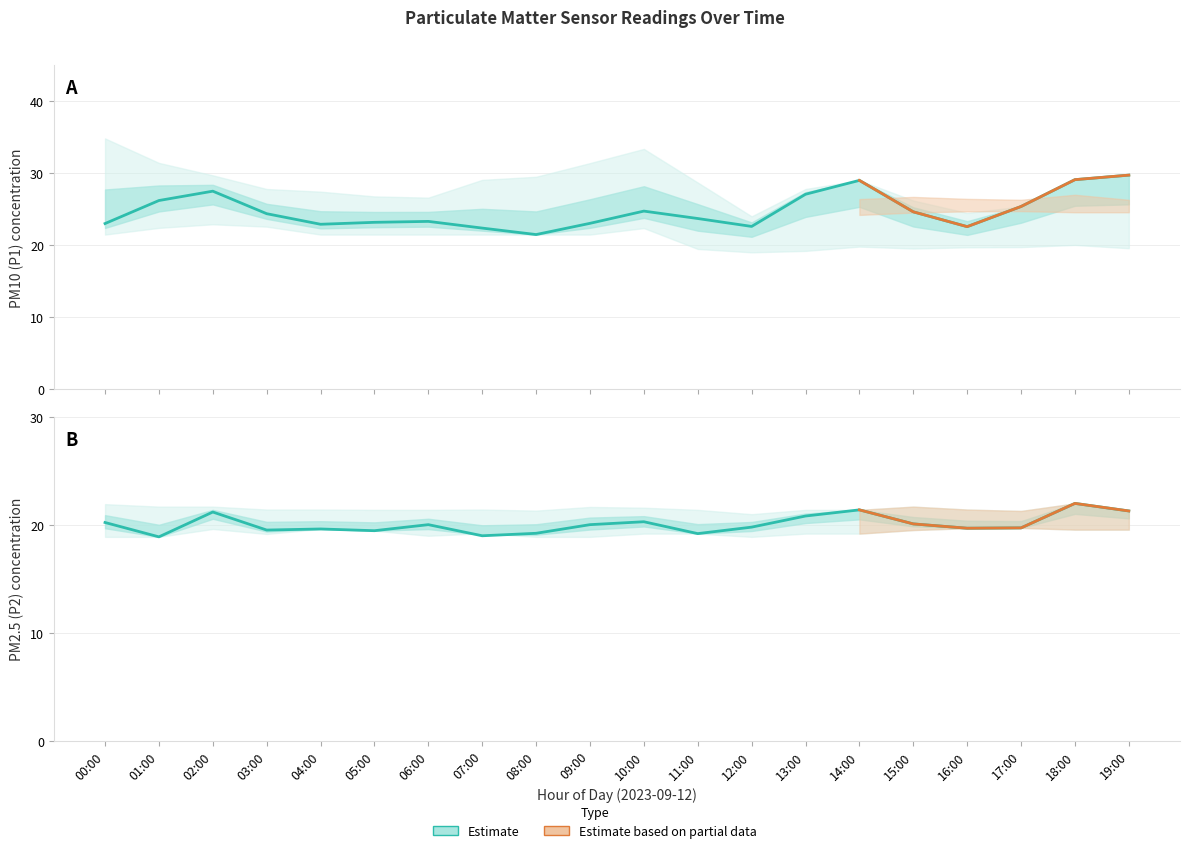

What is the minimum value shown in the chart?

18.9